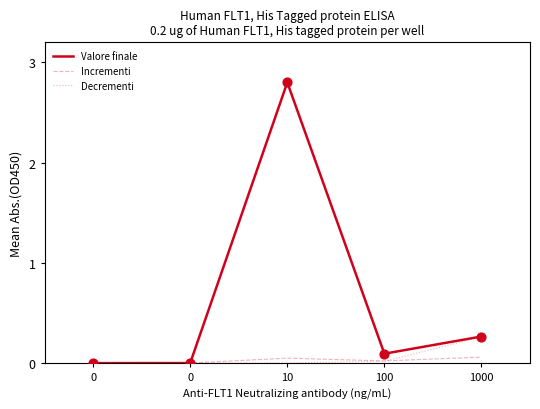

What is the total value across all series at 1000?

0.6